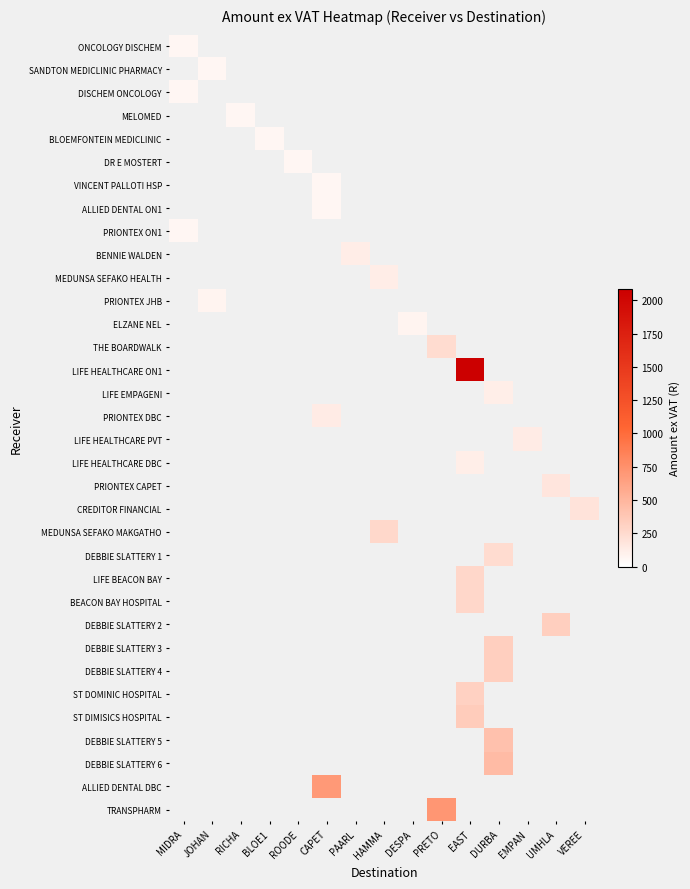

At which category is the sum across all series the highest?

EAST